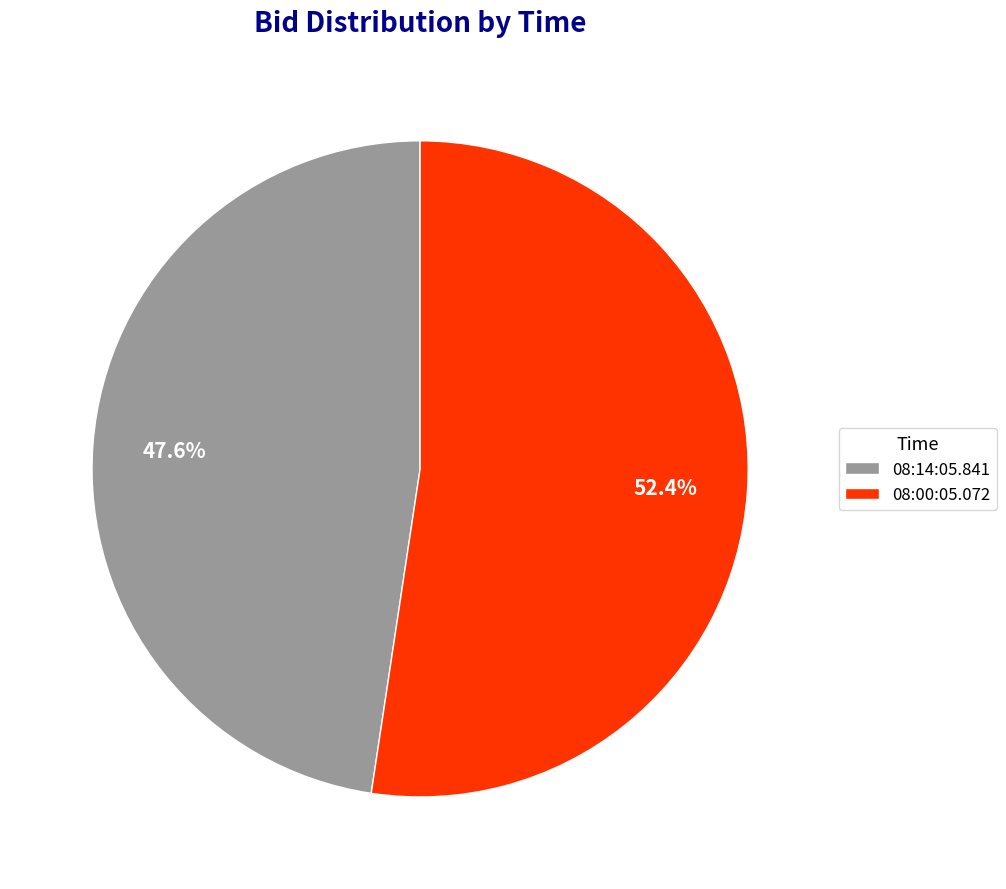

How many segments does this pie chart have?

2